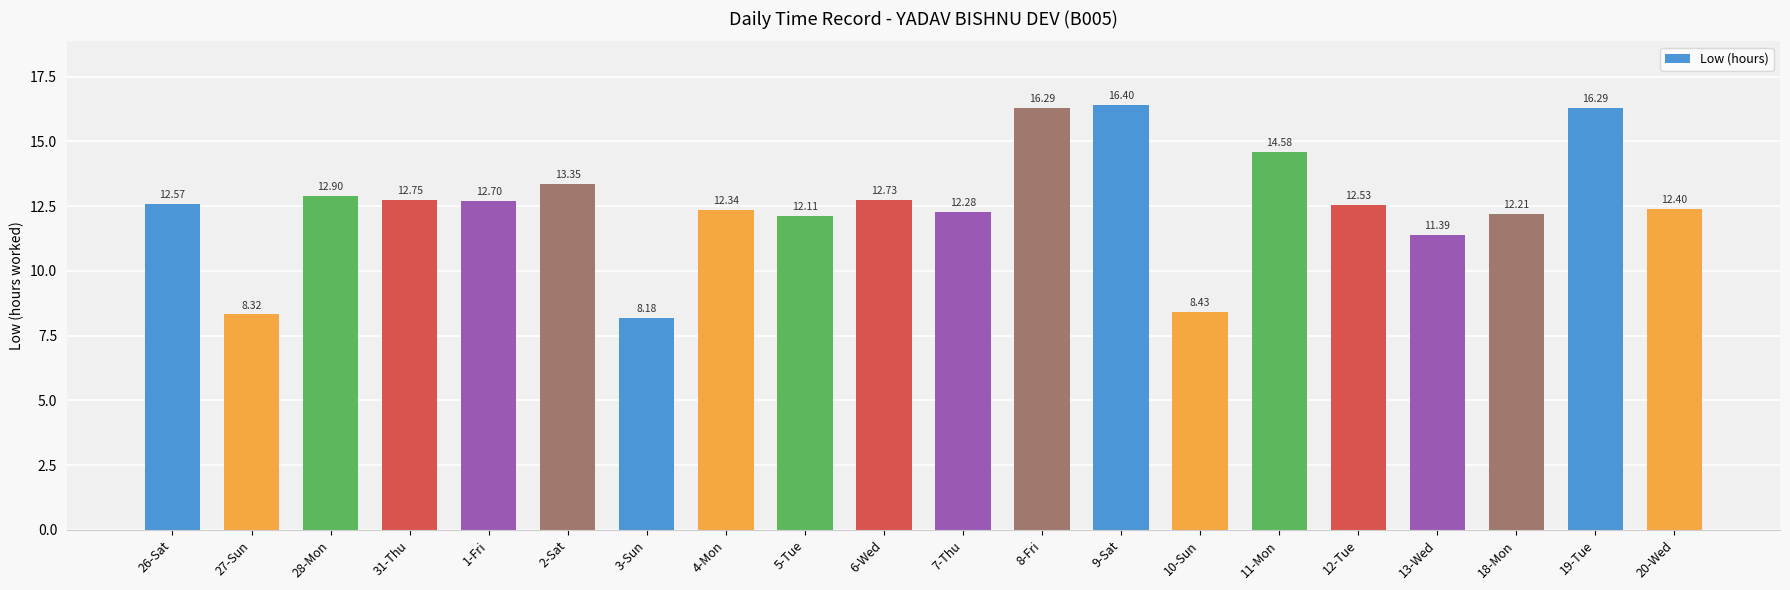

Count the number of categories in the chart.

20